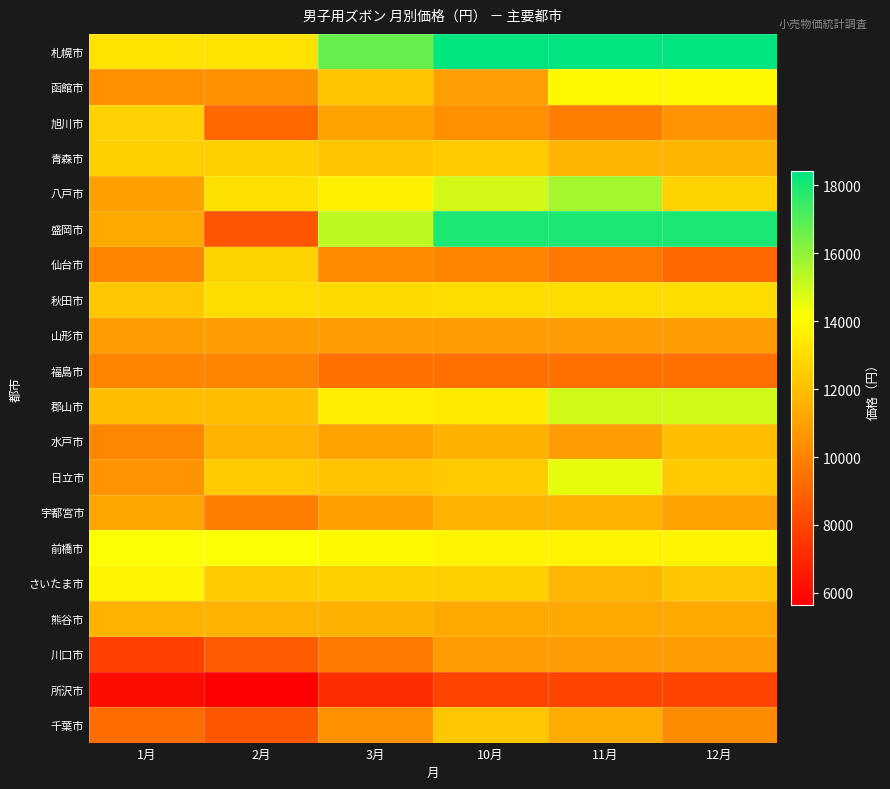

Reading left to right, list all the values displayed in this chart.

札幌市: 1月=13228	2月=13228	3月=16691	10月=18422	11月=18422	12月=18422
函館市: 1月=10446	2月=10446	3月=12213	10月=10960	11月=13893	12月=13893
旭川市: 1月=12650	2月=9167	3月=11078	10月=10487	11月=9860	12月=10560
青森市: 1月=12570	2月=12570	3月=12227	10月=12423	11月=11689	12月=11689
八戸市: 1月=10989	2月=13140	3月=13720	10月=14923	11月=15657	12月=12687
盛岡市: 1月=11293	2月=8455	3月=15269	10月=17967	11月=17967	12月=17967
仙台市: 1月=10083	2月=12687	3月=10242	10月=10083	11月=9708	12月=9158
秋田市: 1月=12283	2月=13017	3月=12888	10月=13017	11月=13017	12月=13017
山形市: 1月=10853	2月=10853	3月=10853	10月=10853	11月=10853	12月=10853
福島市: 1月=10116	2月=10116	3月=9383	10月=9383	11月=9383	12月=9383
郡山市: 1月=12023	2月=12023	3月=13612	10月=13490	11月=14956	12月=14956
水戸市: 1月=10153	2月=11587	3月=11053	10月=11550	11月=10886	12月=11986
日立市: 1月=10556	2月=12390	3月=12140	10月=12390	11月=14557	12月=12390
宇都宮市: 1月=11147	2月=9827	3月=11000	10月=11587	11月=11587	12月=11073
前橋市: 1月=14190	2月=14190	3月=13946	10月=13823	11月=13823	12月=13823
さいたま市: 1月=13775	2月=12455	3月=12593	10月=12620	11月=11770	12月=12320
熊谷市: 1月=11623	2月=11623	3月=11574	10月=11257	11月=11257	12月=11257
川口市: 1月=7817	2月=8686	3月=9700	10月=10853	11月=10853	12月=10853
所沢市: 1月=6043	2月=5629	3月=7223	10月=7916	11月=7916	12月=7916
千葉市: 1月=9235	2月=8575	3月=10519	10月=12293	11月=11410	12月=10310